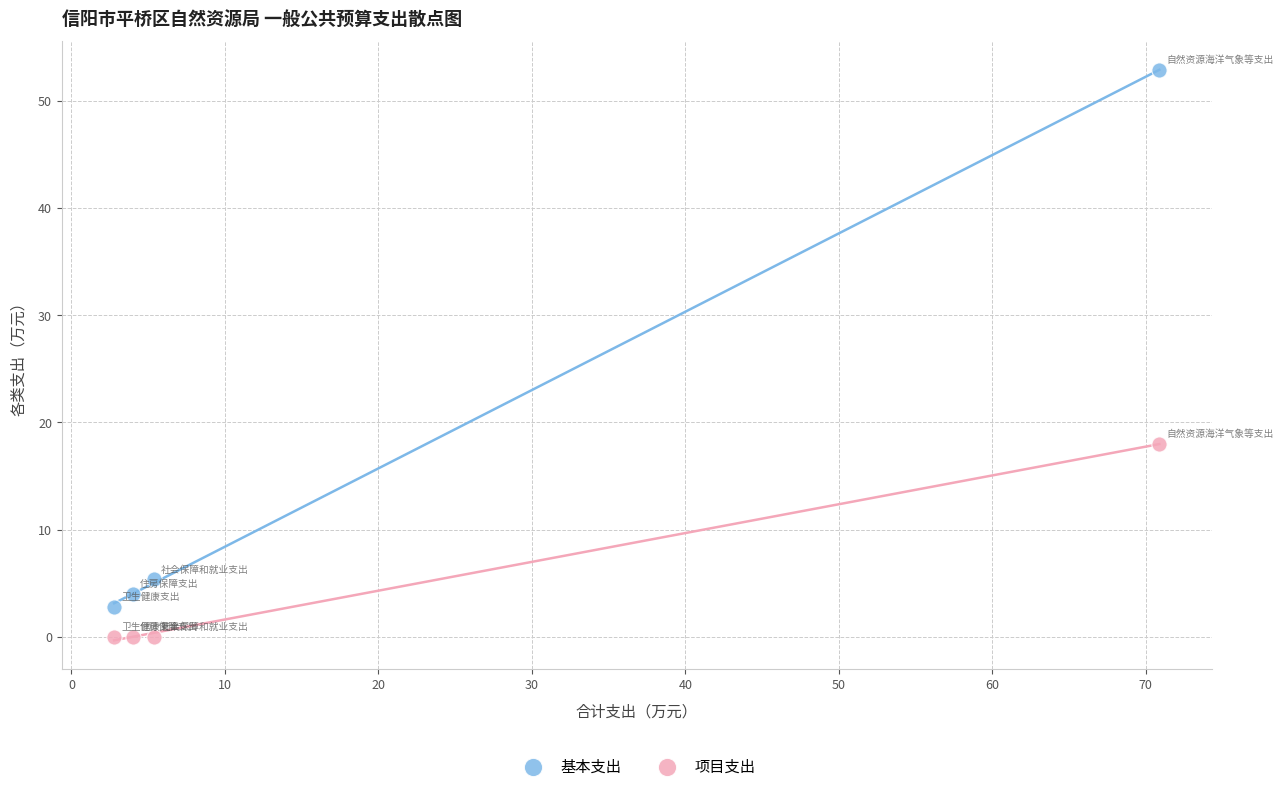

Which series has the widest spread of Y values?

基本支出